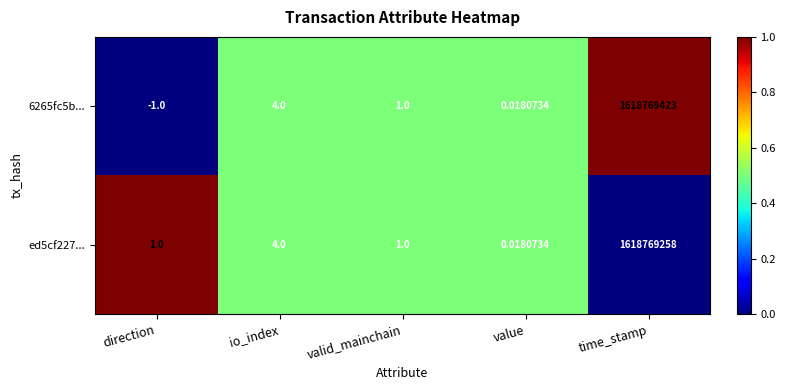

Which category has the lowest value in the ed5cf227... series?

value